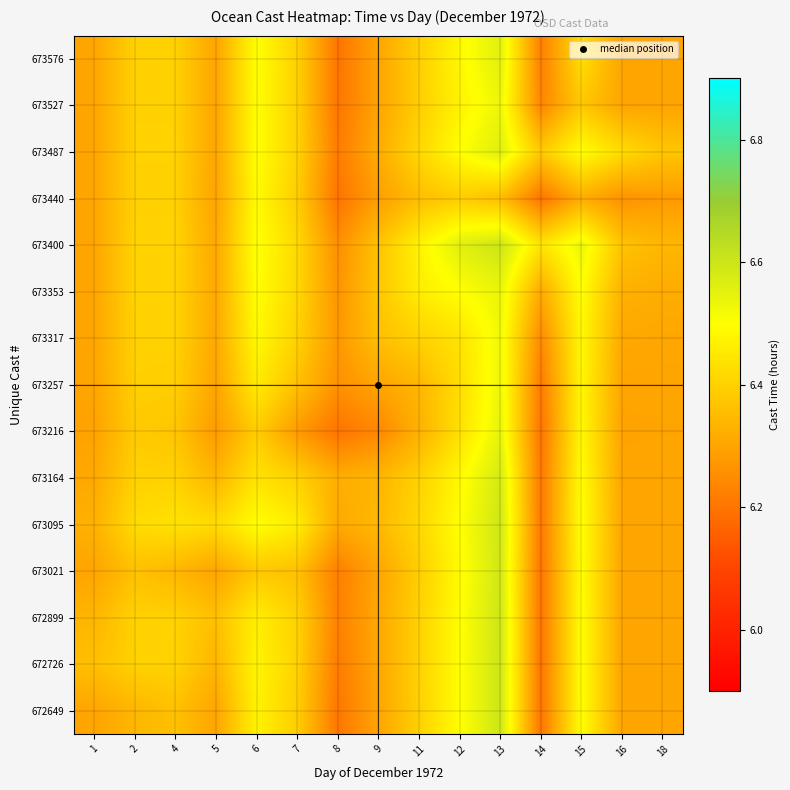

Reading left to right, list all the values displayed in this chart.

672649: 1=6.3	2=6.3	4=6.4	5=6.3	6=6.5	7=6.4	8=6.2	9=6.3	11=6.4	12=6.5	13=6.6	14=6.2	15=6.5	16=6.3	18=6.3
672726: 1=6.4	2=6.4	4=6.4	5=6.3	6=6.5	7=6.4	8=6.2	9=6.3	11=6.4	12=6.5	13=6.6	14=6.2	15=6.5	16=6.3	18=6.3
672899: 1=6.3	2=6.4	4=6.4	5=6.4	6=6.5	7=6.4	8=6.2	9=6.3	11=6.4	12=6.5	13=6.6	14=6.2	15=6.5	16=6.3	18=6.3
673021: 1=6.3	2=6.4	4=6.3	5=6.3	6=6.4	7=6.4	8=6.2	9=6.3	11=6.4	12=6.5	13=6.6	14=6.2	15=6.5	16=6.3	18=6.3
673095: 1=6.3	2=6.4	4=6.4	5=6.4	6=6.5	7=6.5	8=6.3	9=6.3	11=6.4	12=6.5	13=6.6	14=6.2	15=6.5	16=6.3	18=6.3
673164: 1=6.3	2=6.4	4=6.4	5=6.3	6=6.4	7=6.4	8=6.3	9=6.3	11=6.4	12=6.5	13=6.6	14=6.2	15=6.5	16=6.3	18=6.3
673216: 1=6.3	2=6.4	4=6.4	5=6.3	6=6.4	7=6.3	8=6.2	9=6.2	11=6.3	12=6.4	13=6.5	14=6.2	15=6.5	16=6.3	18=6.3
673257: 1=6.3	2=6.4	4=6.4	5=6.3	6=6.5	7=6.4	8=6.3	9=6.3	11=6.3	12=6.4	13=6.5	14=6.2	15=6.5	16=6.3	18=6.3
673317: 1=6.3	2=6.4	4=6.4	5=6.3	6=6.5	7=6.4	8=6.3	9=6.4	11=6.4	12=6.4	13=6.5	14=6.2	15=6.5	16=6.3	18=6.3
673353: 1=6.3	2=6.4	4=6.4	5=6.3	6=6.5	7=6.4	8=6.3	9=6.4	11=6.5	12=6.5	13=6.5	14=6.3	15=6.5	16=6.3	18=6.3
673400: 1=6.3	2=6.4	4=6.4	5=6.3	6=6.5	7=6.4	8=6.3	9=6.4	11=6.5	12=6.6	13=6.6	14=6.4	15=6.5	16=6.4	18=6.3
673440: 1=6.3	2=6.4	4=6.4	5=6.3	6=6.5	7=6.4	8=6.2	9=6.3	11=6.4	12=6.4	13=6.4	14=6.2	15=6.3	16=6.3	18=6.3
673487: 1=6.3	2=6.4	4=6.4	5=6.3	6=6.5	7=6.4	8=6.2	9=6.3	11=6.4	12=6.5	13=6.6	14=6.4	15=6.5	16=6.4	18=6.4
673527: 1=6.3	2=6.4	4=6.4	5=6.3	6=6.5	7=6.4	8=6.2	9=6.3	11=6.4	12=6.5	13=6.5	14=6.2	15=6.4	16=6.3	18=6.3
673576: 1=6.3	2=6.4	4=6.4	5=6.3	6=6.5	7=6.4	8=6.2	9=6.3	11=6.4	12=6.5	13=6.6	14=6.2	15=6.4	16=6.3	18=6.3